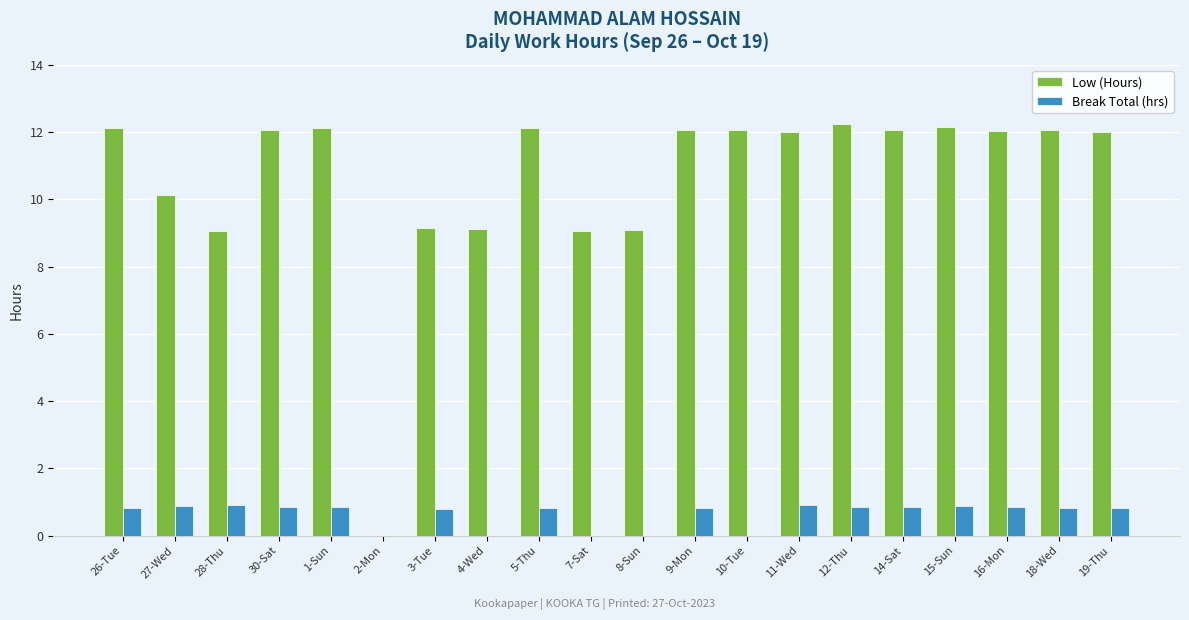

True or false: Low (Hours) has a value of 12.1 at 15-Sun.

True